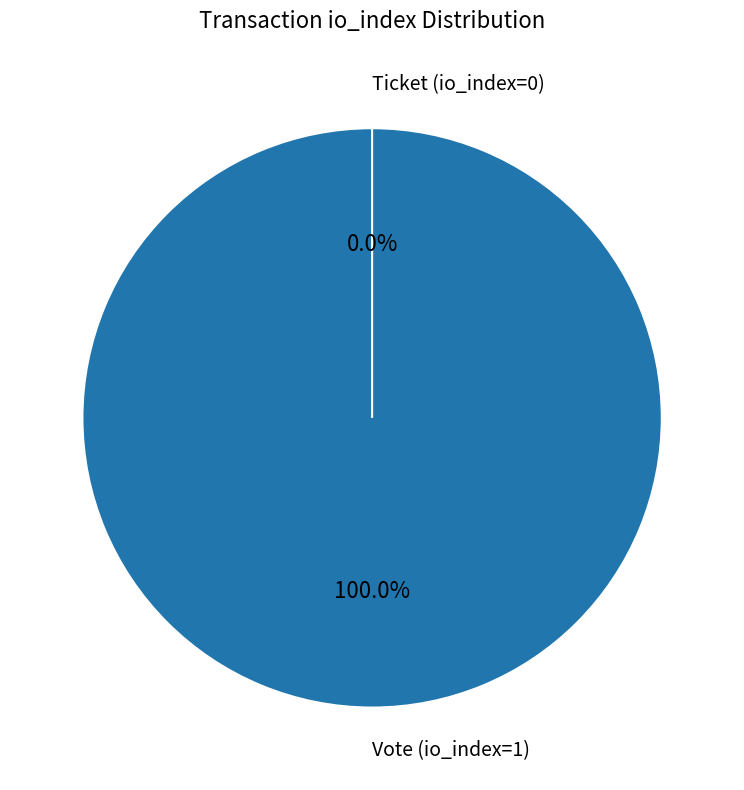

Which category has the biggest portion of the pie?

Vote (io_index=1)